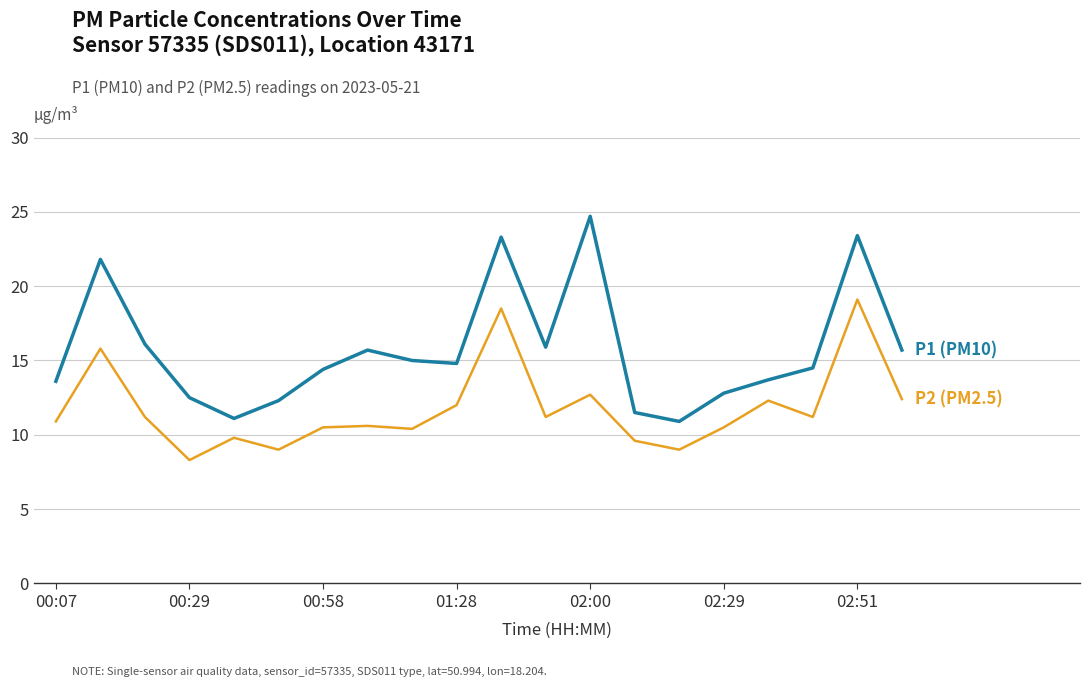

Does the chart have visible grid lines?

Yes